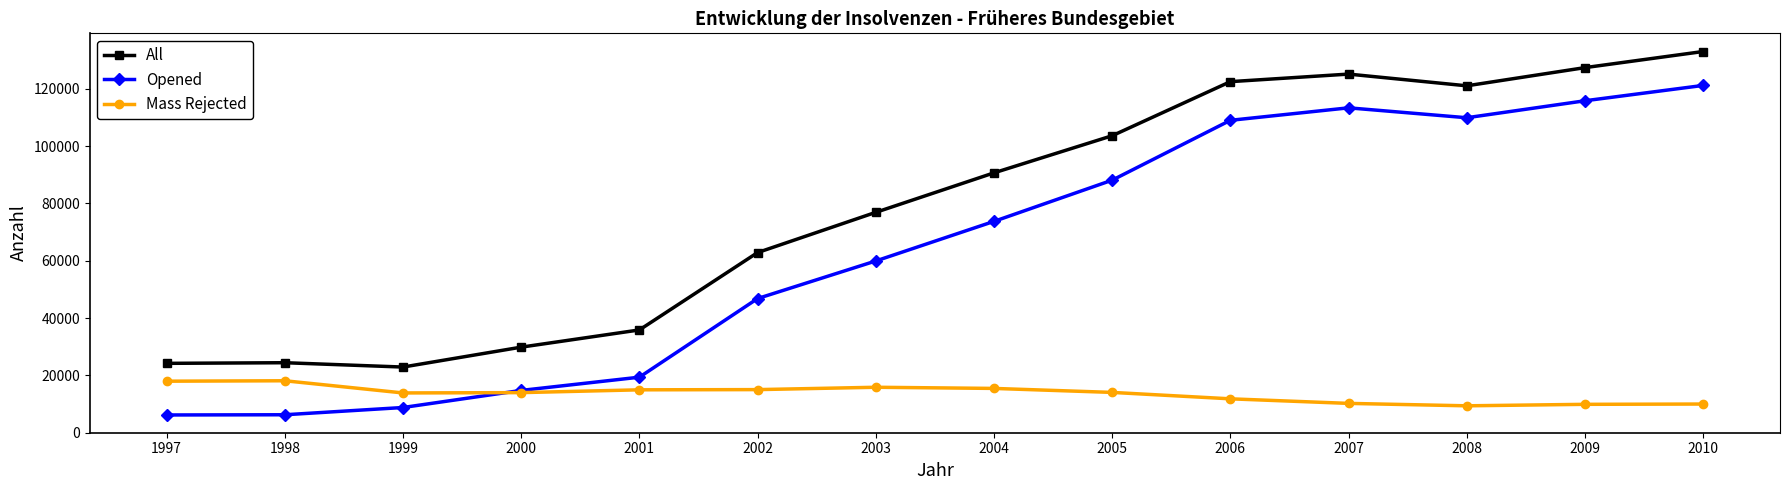

Rank the series at 2002 from highest to lowest value.

All, Opened, Mass Rejected